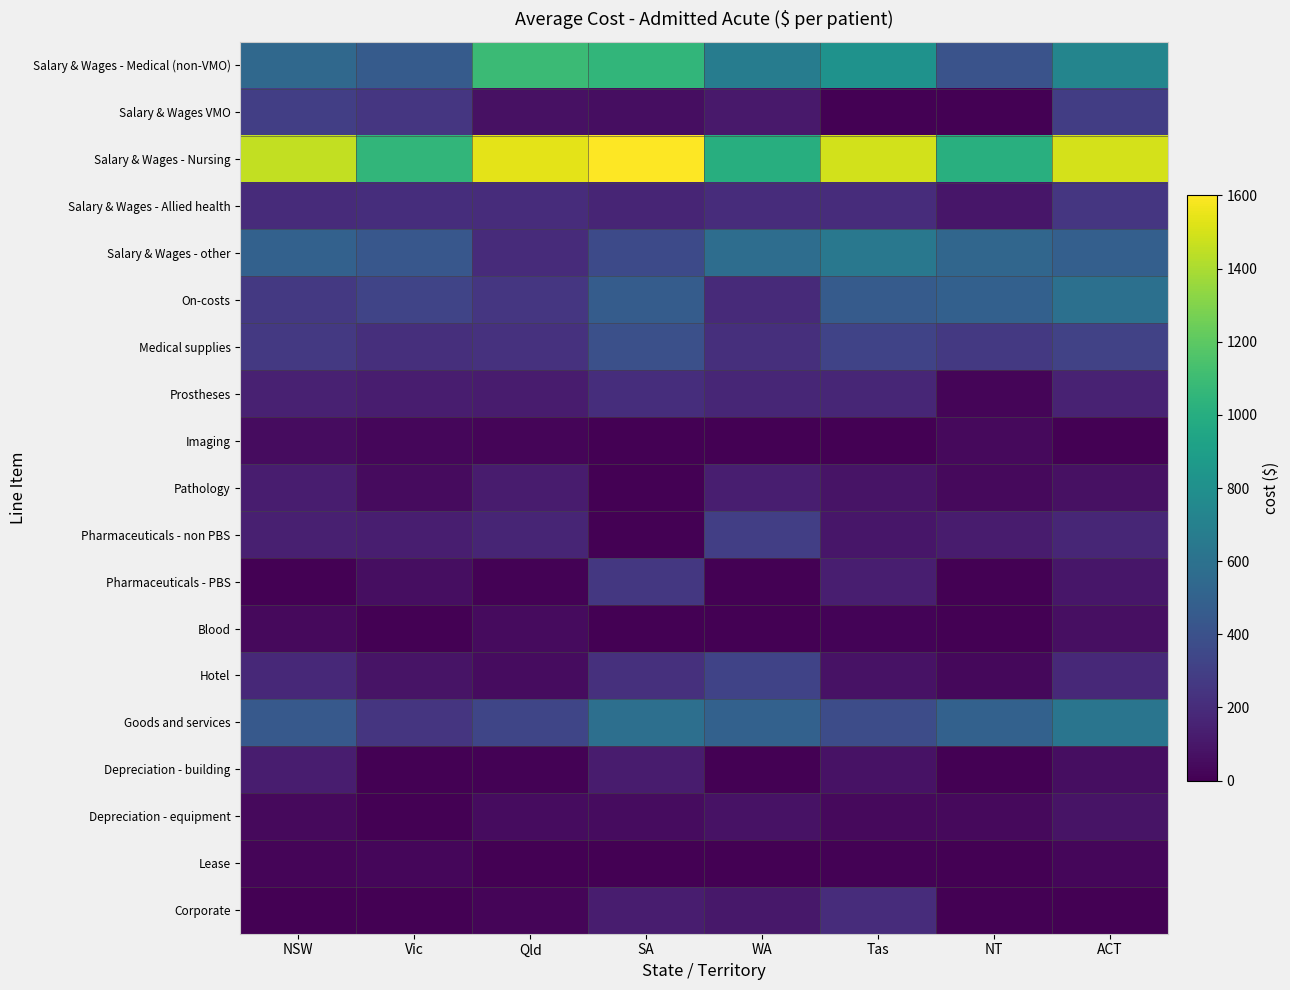

What is the difference between the highest and lowest values at WA?

1003